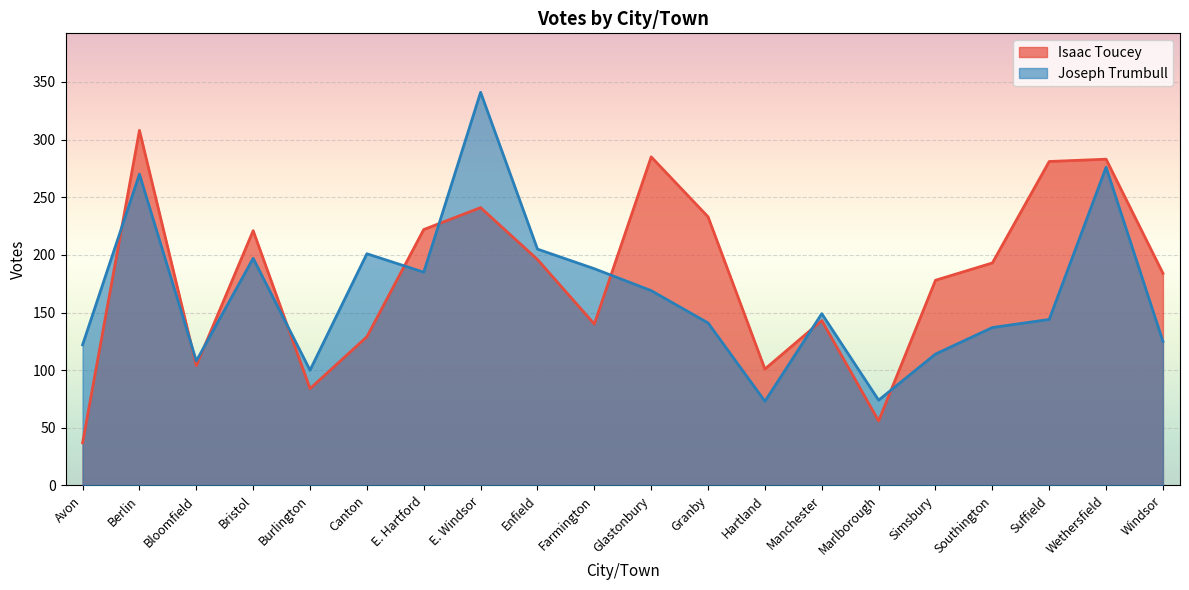

Rank the categories by Joseph Trumbull value from lowest to highest.

Hartland, Marlborough, Burlington, Bloomfield, Simsbury, Avon, Windsor, Southington, Granby, Suffield, Manchester, Glastonbury, E. Hartford, Farmington, Bristol, Canton, Enfield, Berlin, Wethersfield, E. Windsor